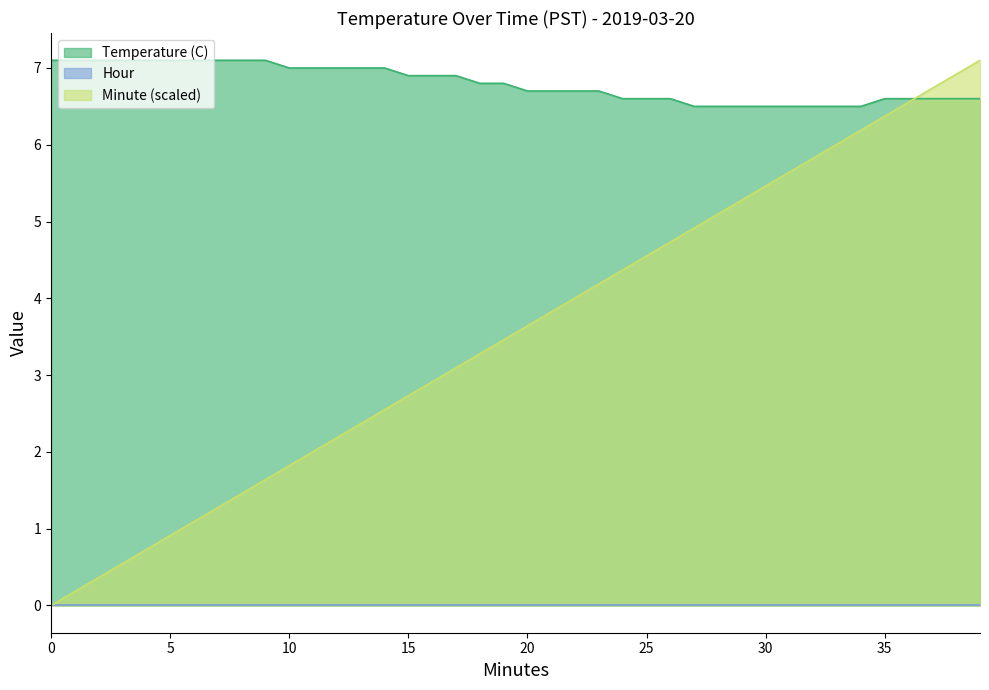

List the series in order of their peak value, highest first.

Temperature (C), Minute